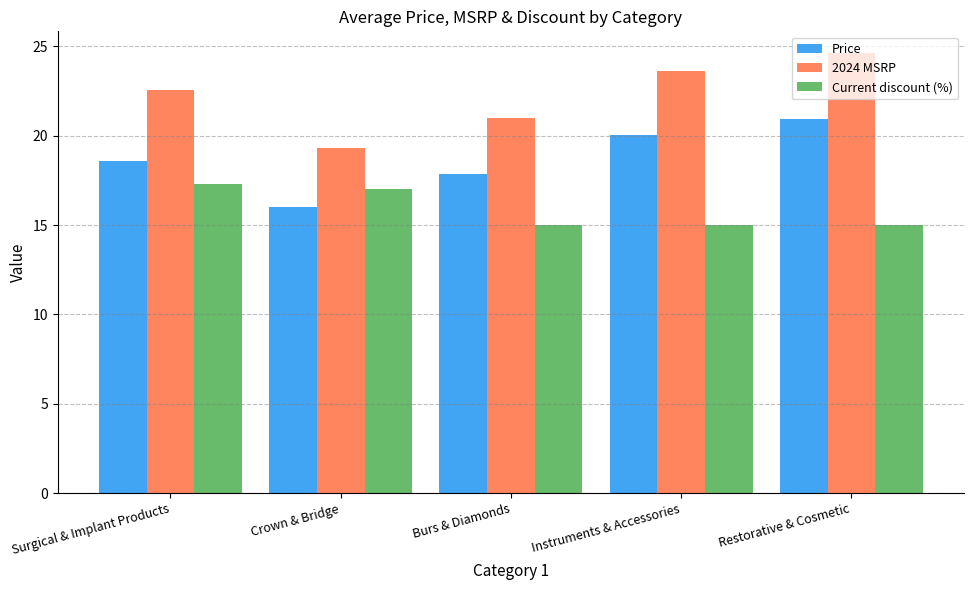

What is the label of the 1st bar from the left?

Surgical & Implant Products